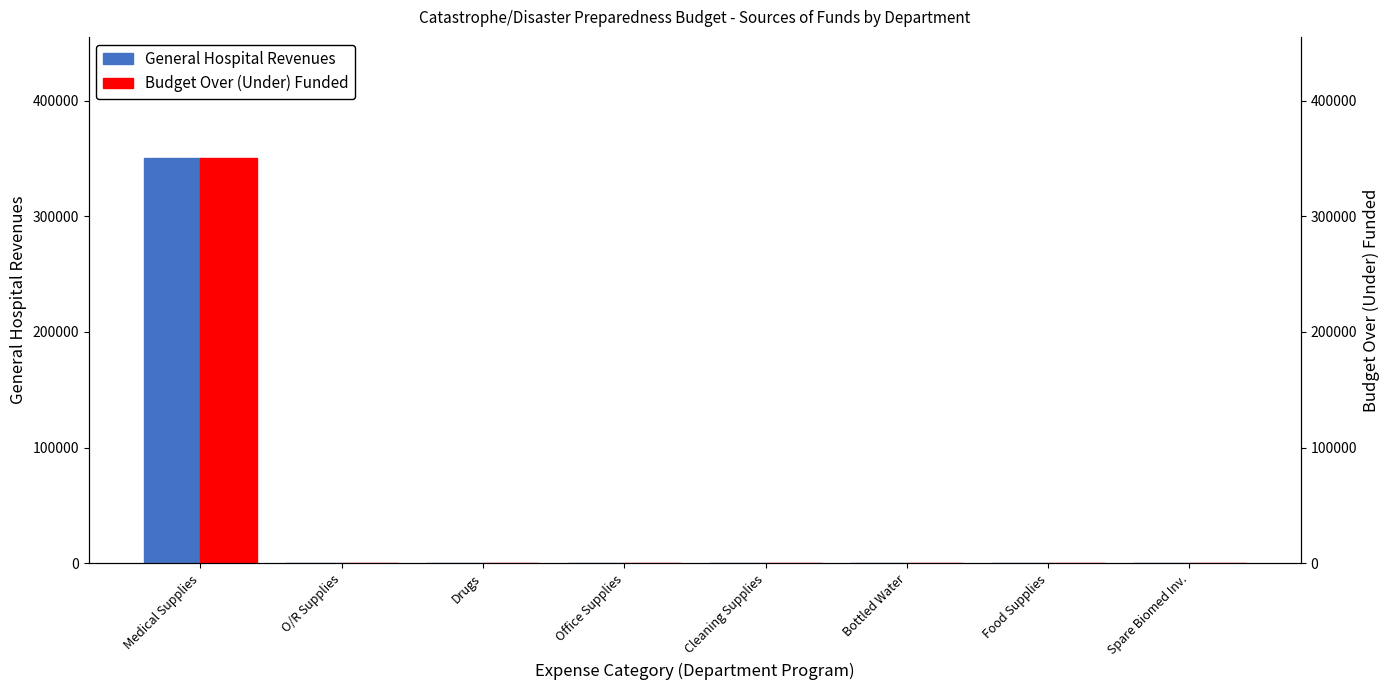

What are all the series names shown in the legend?

General Hospital Revenues, Budget Over (Under) Funded